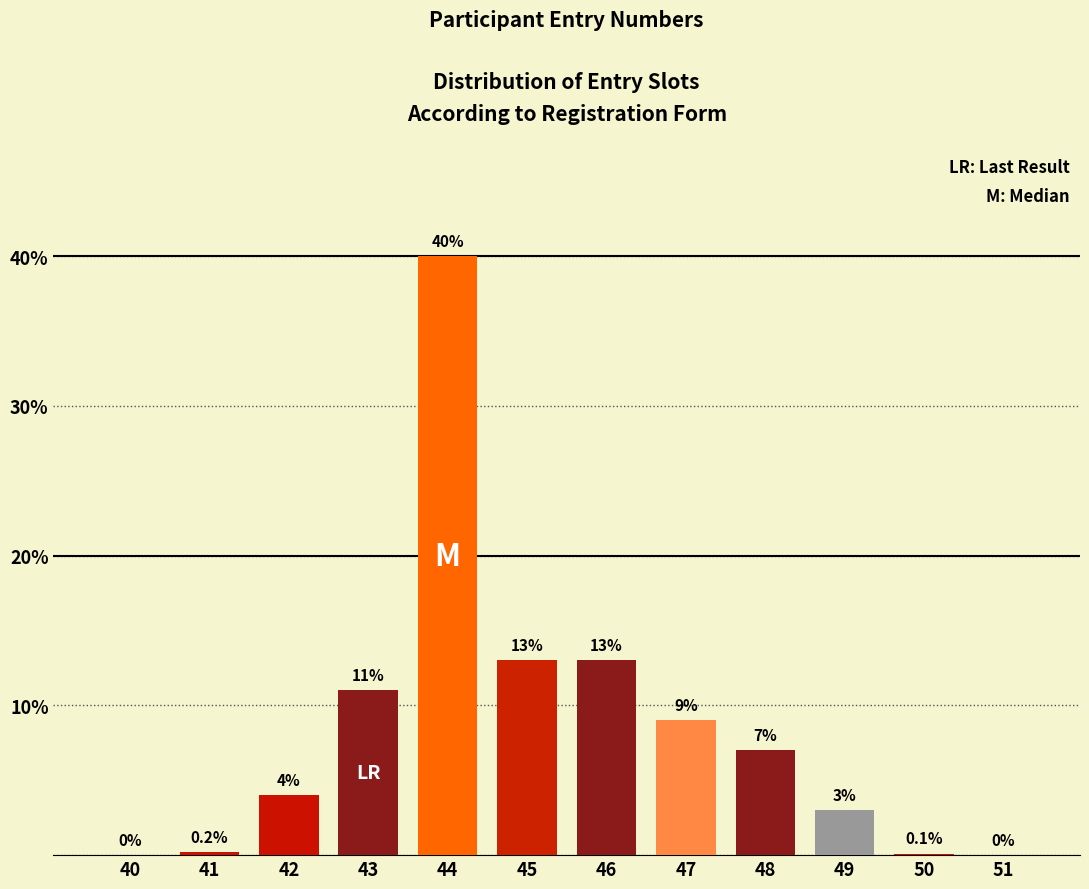

Reading left to right, transcribe all the data shown in this chart.

40=0.0	41=0.2	42=4.0	43=11.0	44=40.0	45=13.0	46=13.0	47=9.0	48=7.0	49=3.0	50=0.1	51=0.0